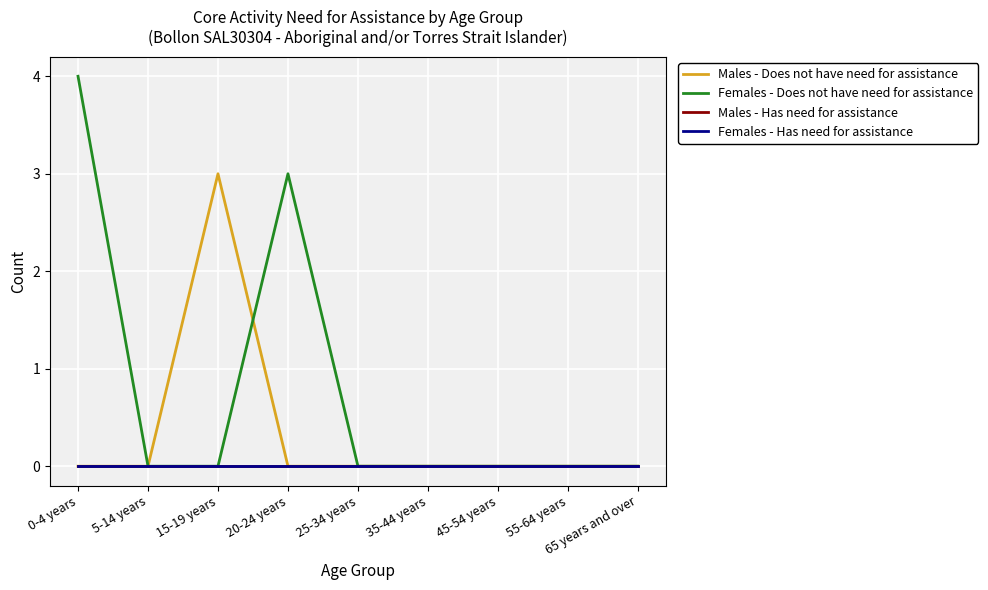

What is the total value across all series at 20-24 years?

3